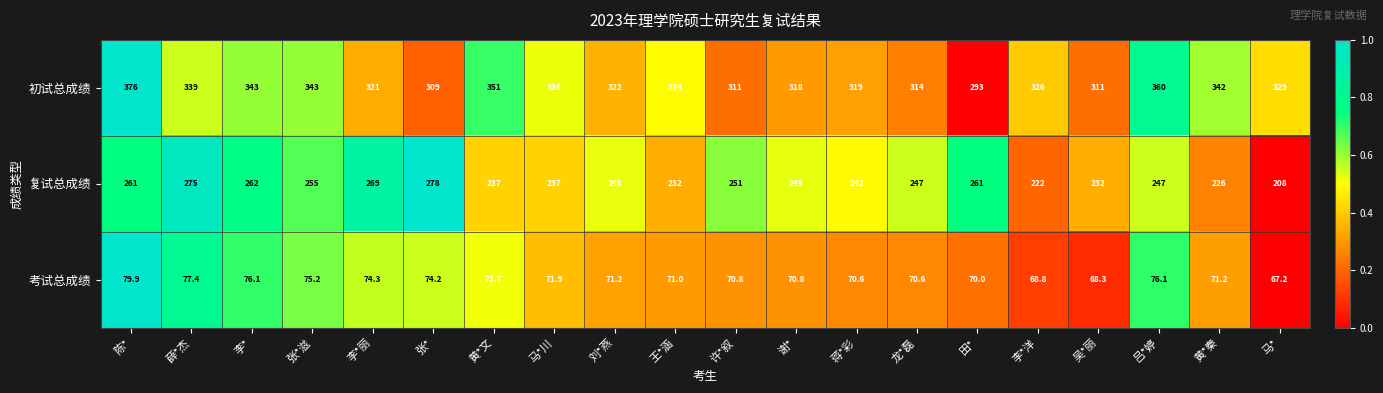

At which label is 考试总成绩 closest to 73?

黄*文